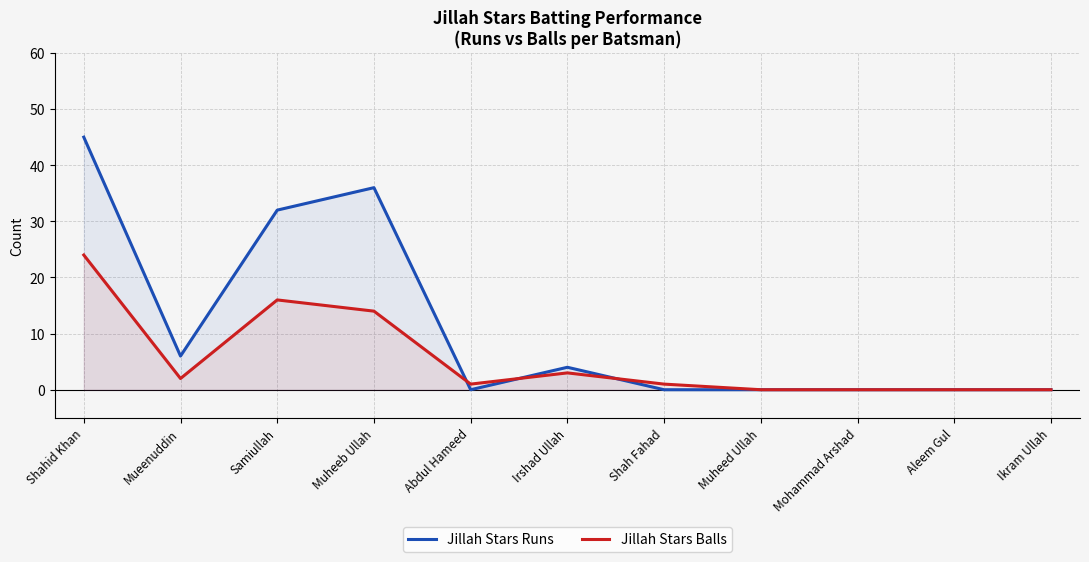

At which category is the sum across all series the highest?

Shahid Khan